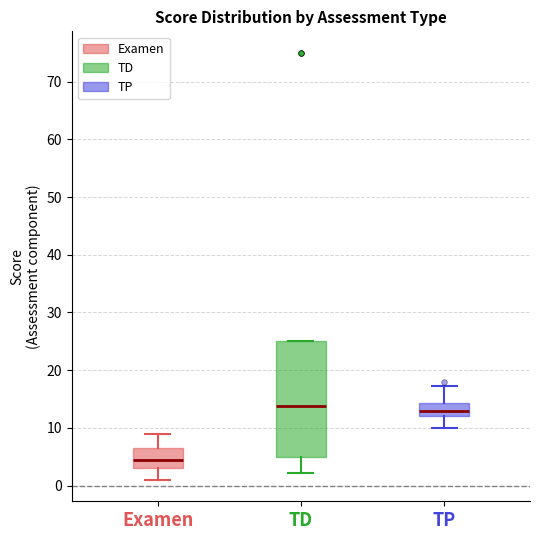

Reading left to right, transcribe this box plot: for each box, give where its median line is, the range the box spans, and where its two whiskers end, as read against the y-axis. The values are not printed on the chart, so give them approximately, as read against the axis.

Examen: median 5, box 3 to 7, whiskers 1 to 9
TD: median 14, box 5 to 25, whiskers 2 to 25
TP: median 13, box 12 to 14, whiskers 10 to 17